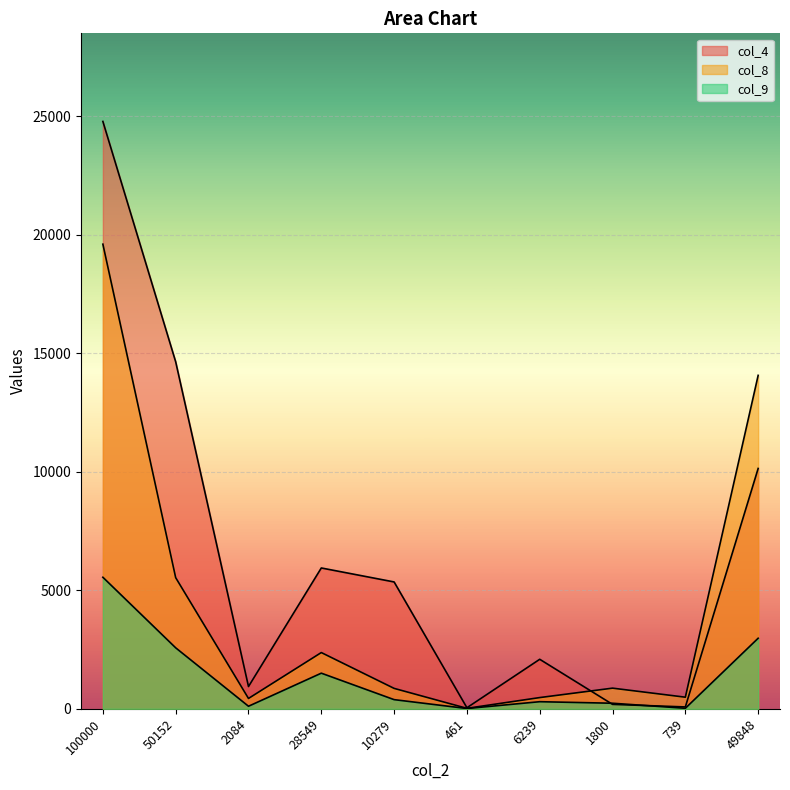

At 739, list the series in order from smallest to largest.

col_9, col_4, col_8